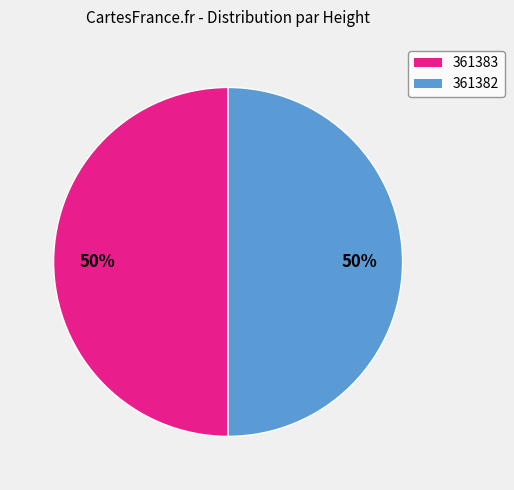

Approximately how many times larger is the value at 361382 compared to 361383?

1.0